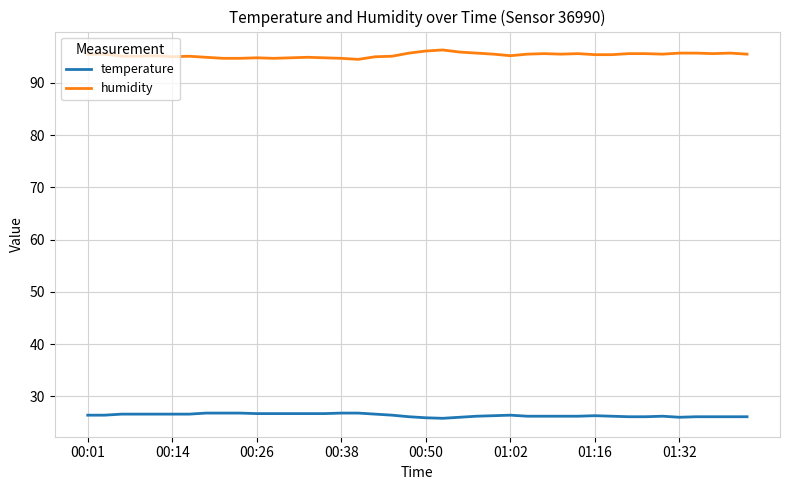

What is the maximum value shown in the chart?

96.3